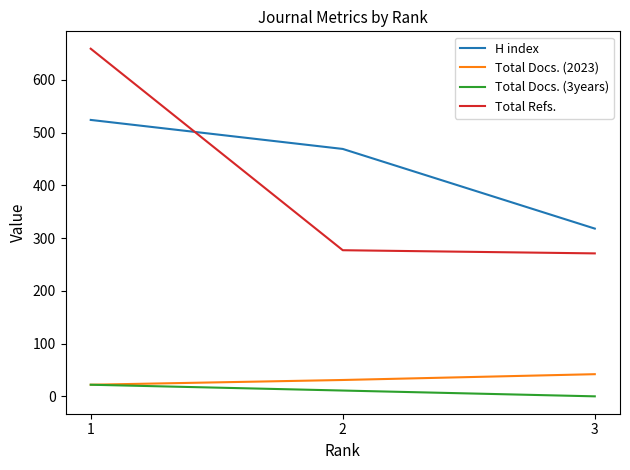

What are all the series names shown in the legend?

H index, Total Docs. (2023), Total Docs. (3years), Total Refs.